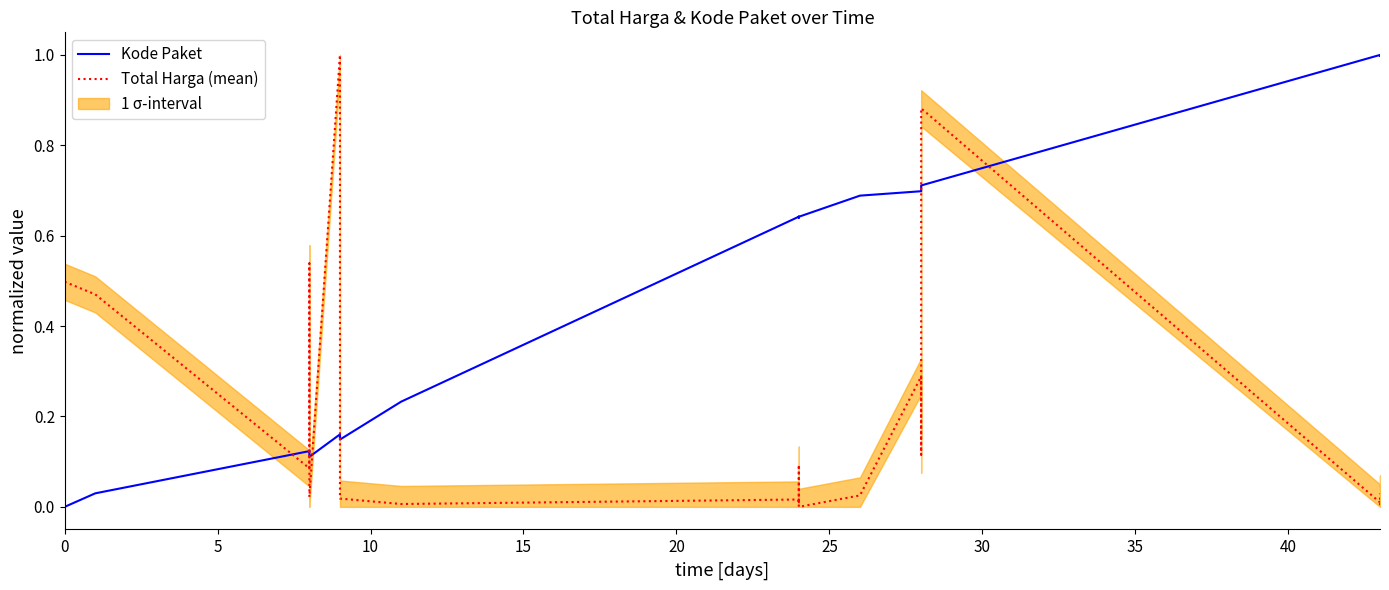

Is it true that Kode Paket equals 1.2 at 18?

False